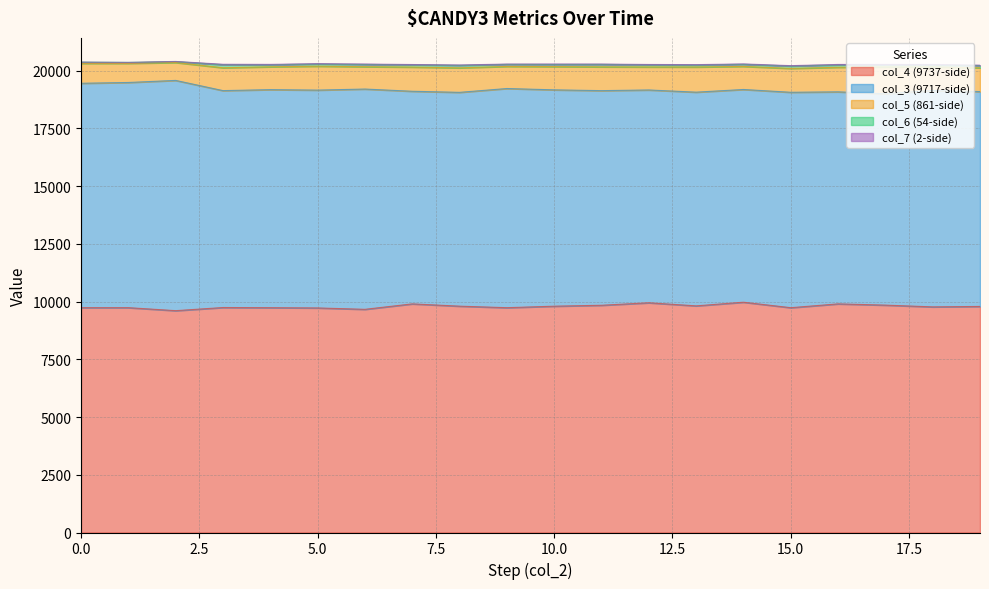

Which category has the highest value across all series?

14